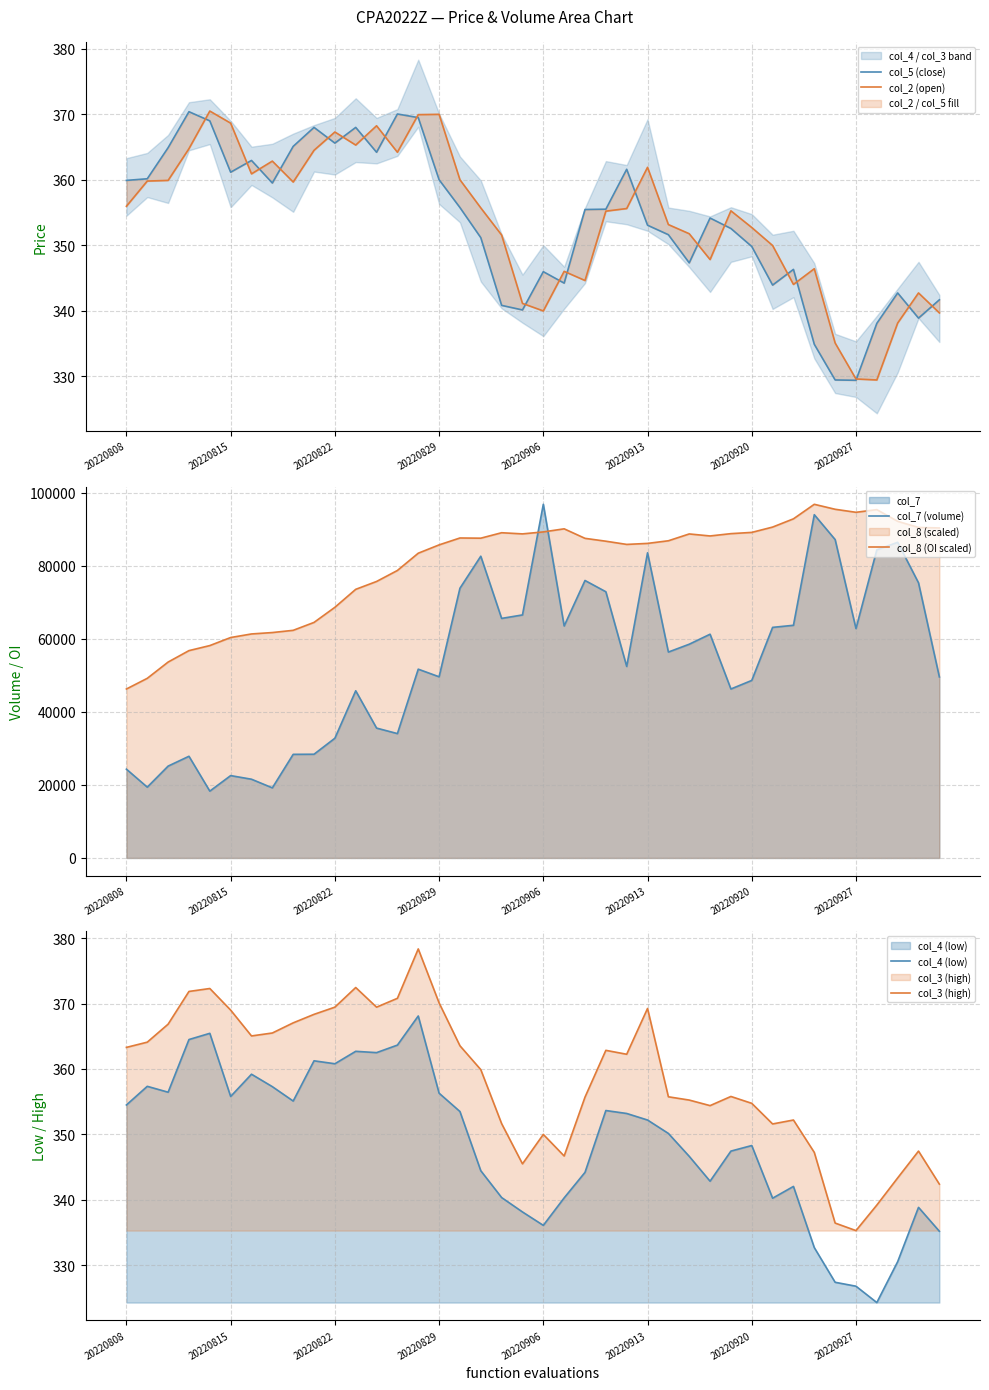

Where does the col_8 (OI scaled) series first go above 87543?

16